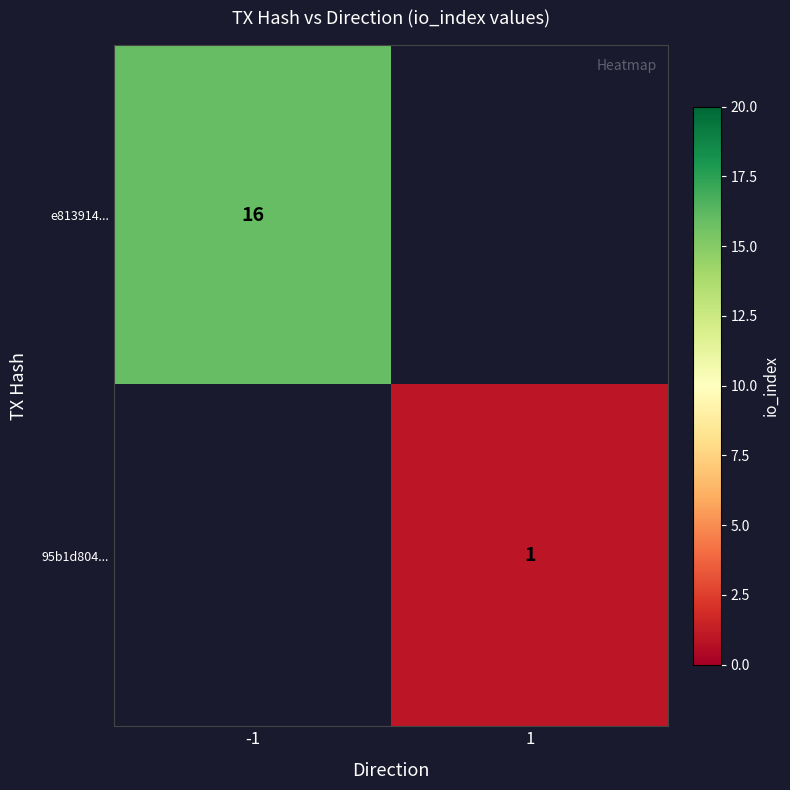

The value of e813914... at -1 is 16. True or false?

True